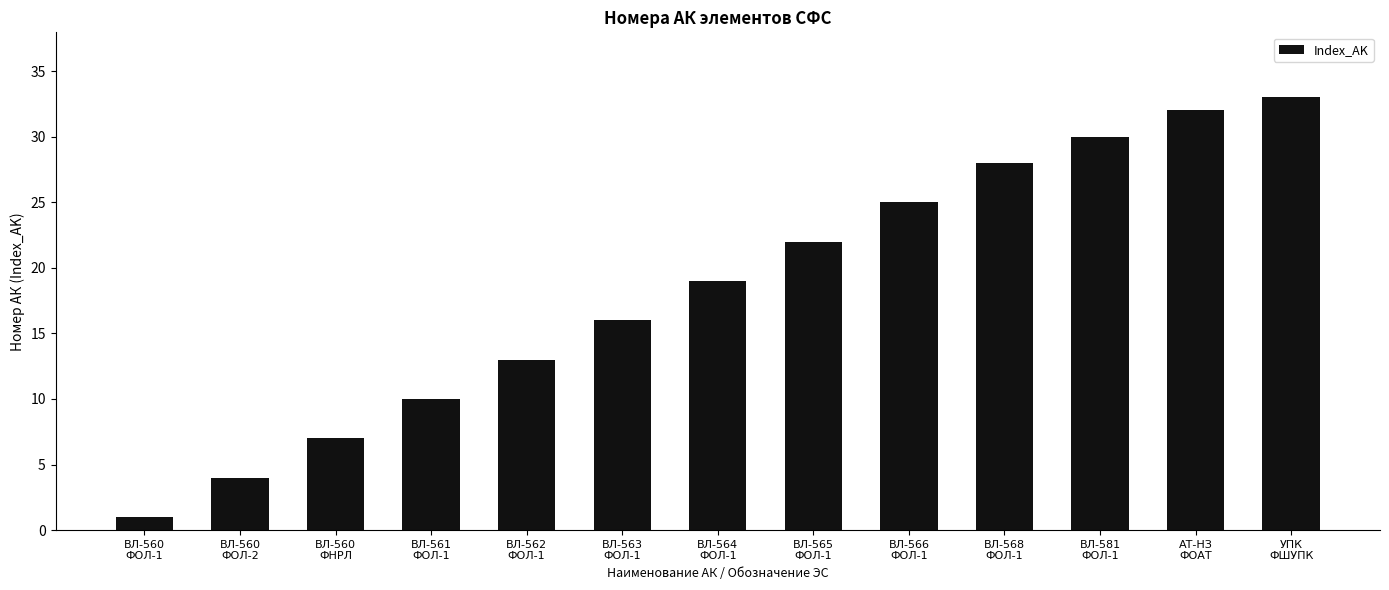

Reading left to right, what are all the values shown in this chart?

1	4	7	10	13	16	19	22	25	28	30	32	33